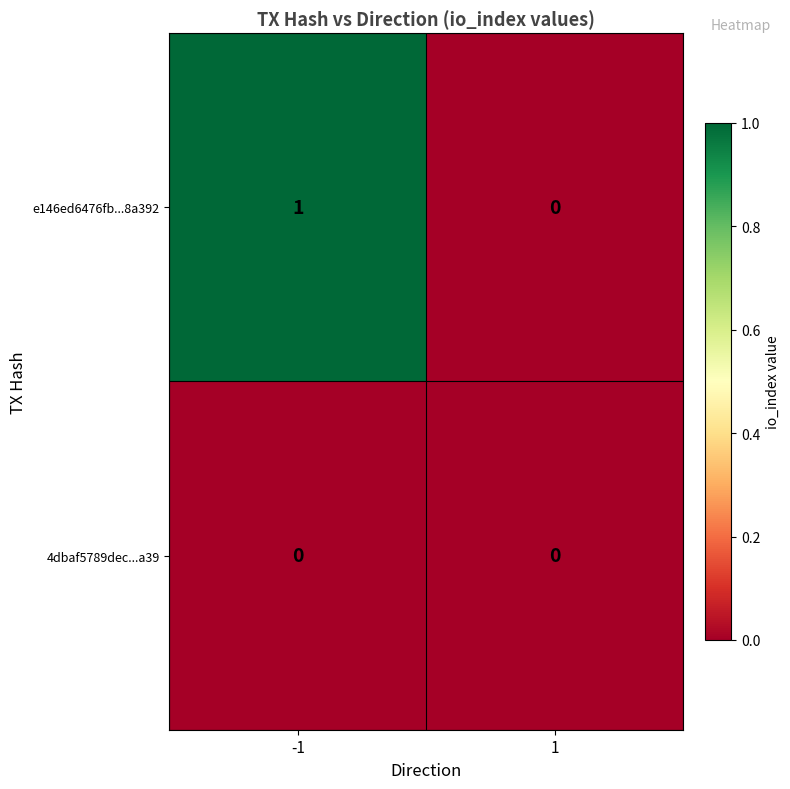

Which series has the largest total across all categories?

e146ed6476fb...8a392